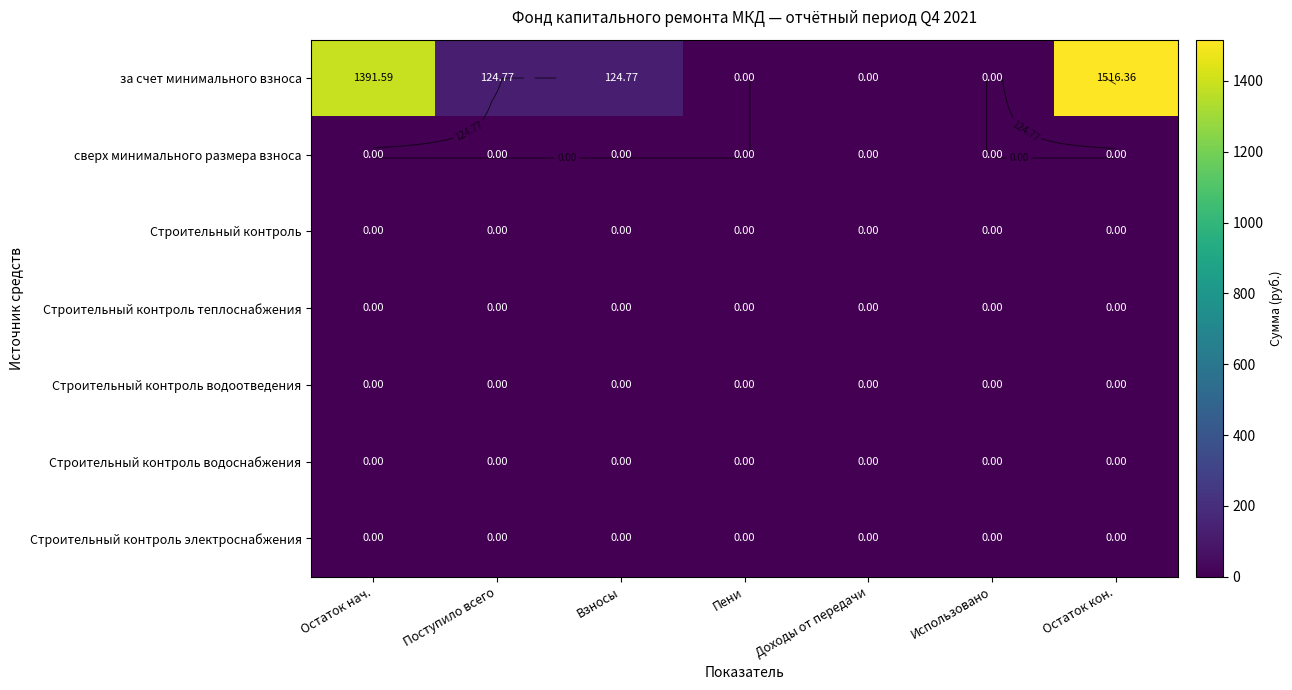

Between Взносы and Использовано, which series saw the biggest shift?

за счет минимального взноса